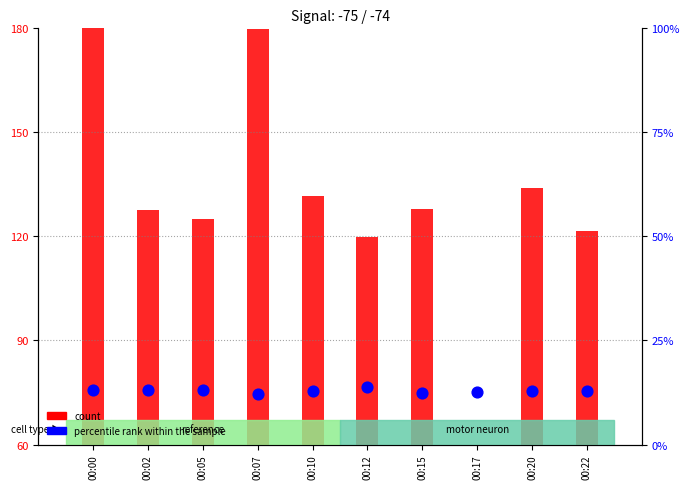

Is the value of count at 00:17 greater than the value of percentile rank within the sample at 00:02?

Yes